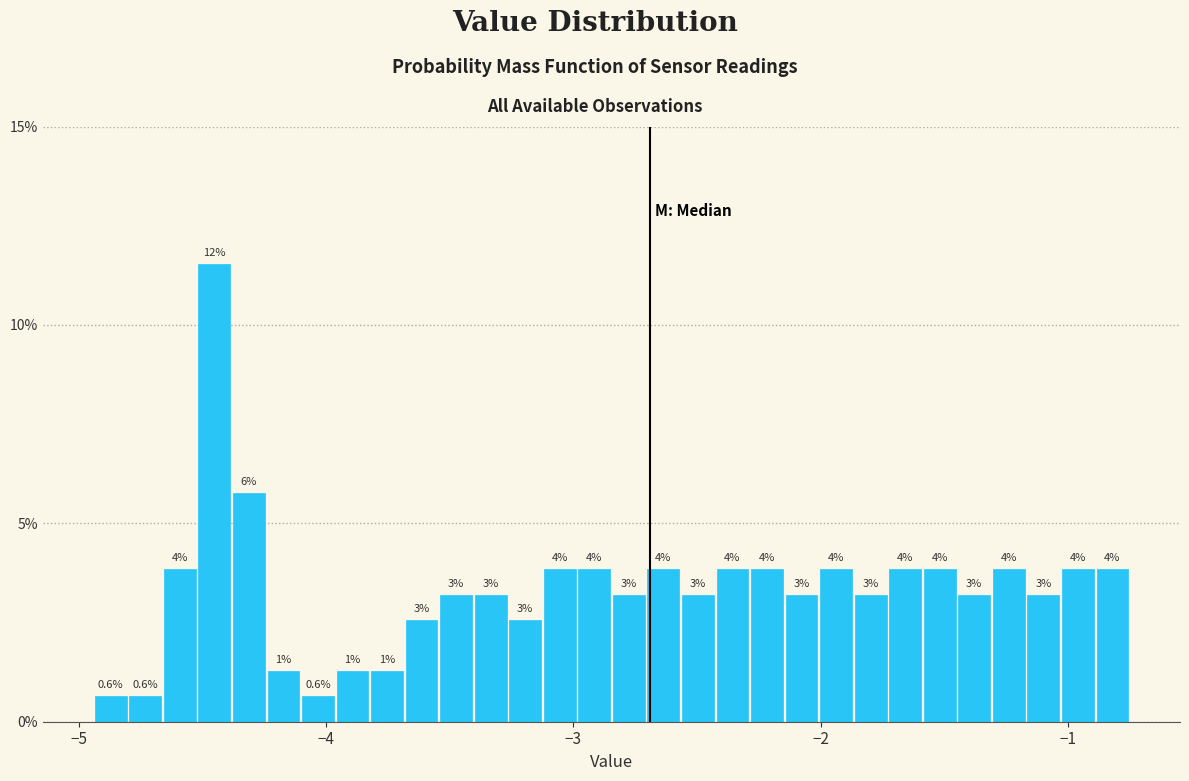

Around what value on the x-axis is the tallest bar? Give the approximate position of its centre, as read against the axis.

-4.5